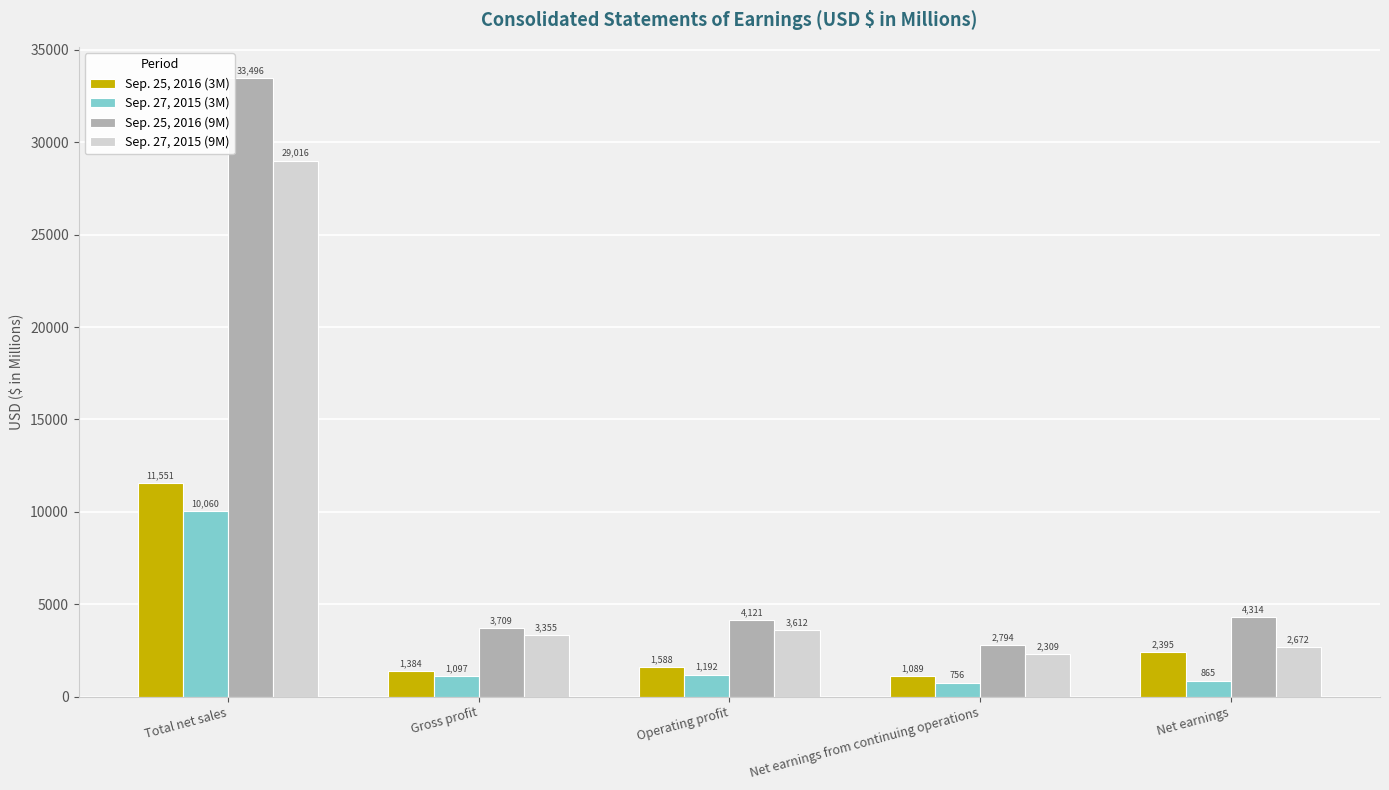

How many data points does each series have?

5